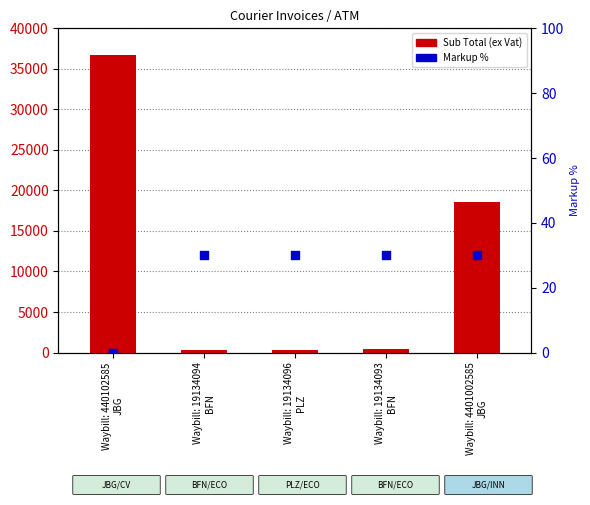

Which series reaches the minimum Y coordinate?

Markup %